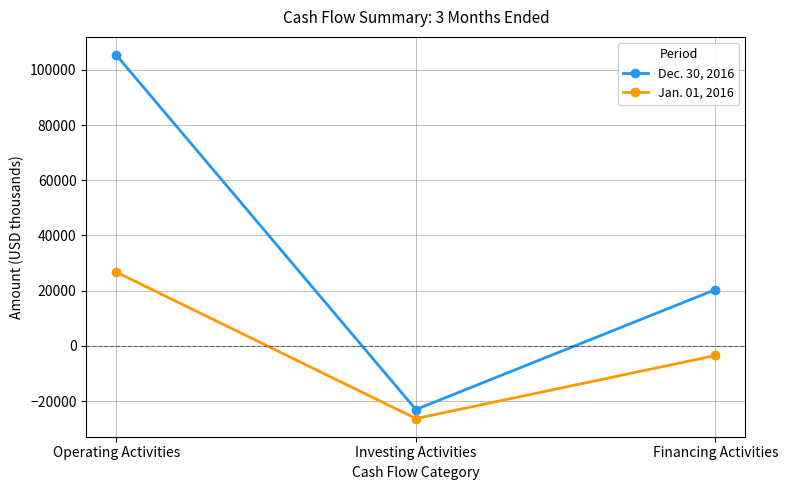

List the labels in order of Jan. 01, 2016 value, smallest first.

Investing Activities, Financing Activities, Operating Activities